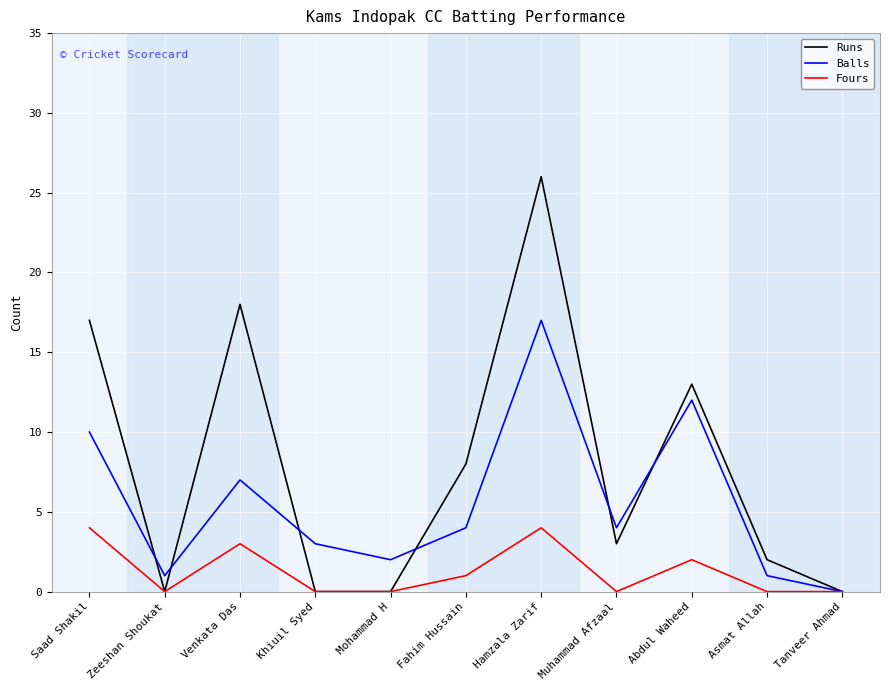

Reading left to right, transcribe all the data shown in this chart.

Runs: Saad Shakil=17	Zeeshan Shoukat=0	Venkata Das=18	Khiuil Syed=0	Mohammad H=0	Fahim Hussain=8	Hamzala Zarif=26	Muhammad Afzaal=3	Abdul Waheed=13	Asmat Allah=2	Tanveer Ahmad=0
Balls: Saad Shakil=10	Zeeshan Shoukat=1	Venkata Das=7	Khiuil Syed=3	Mohammad H=2	Fahim Hussain=4	Hamzala Zarif=17	Muhammad Afzaal=4	Abdul Waheed=12	Asmat Allah=1	Tanveer Ahmad=0
Fours: Saad Shakil=4	Zeeshan Shoukat=0	Venkata Das=3	Khiuil Syed=0	Mohammad H=0	Fahim Hussain=1	Hamzala Zarif=4	Muhammad Afzaal=0	Abdul Waheed=2	Asmat Allah=0	Tanveer Ahmad=0